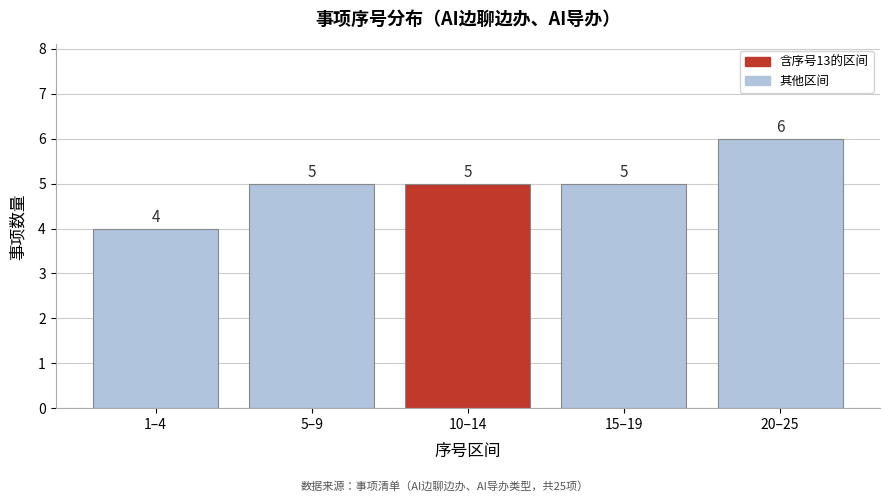

Reading right to left, extract all data points from this chart.

6	5	5	5	4